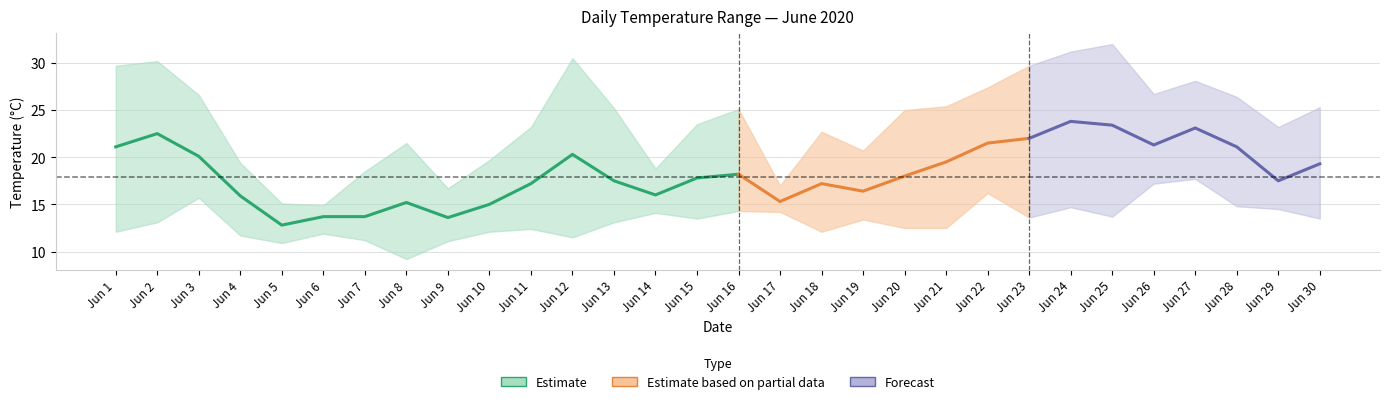

What is the value of the Temperatur (MAX °C) point at the 21st from the left?

25.4